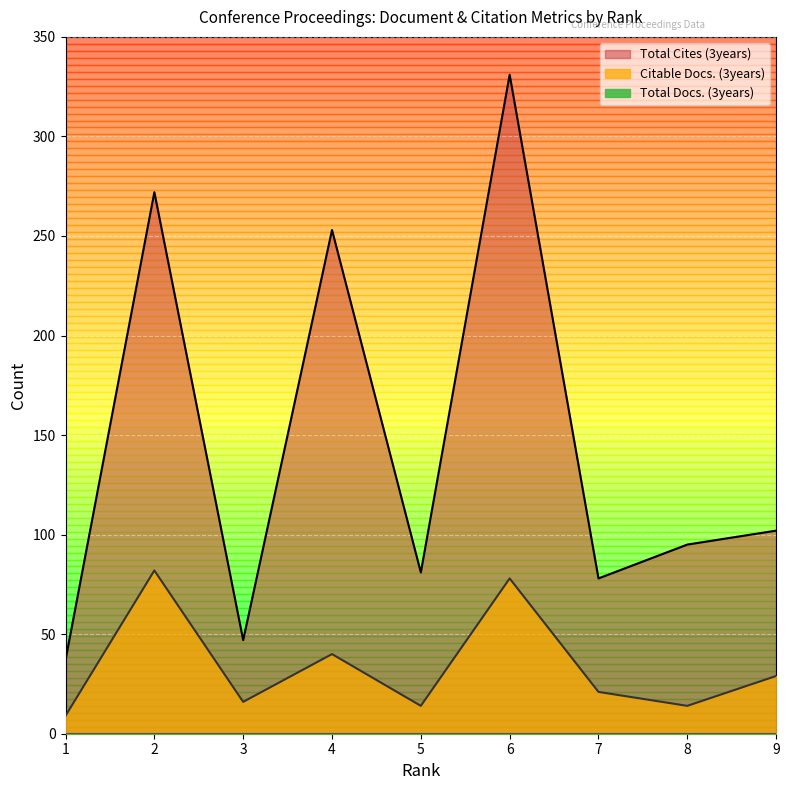

What is the difference between the Total Cites (3years) values at 4 and 5?

172